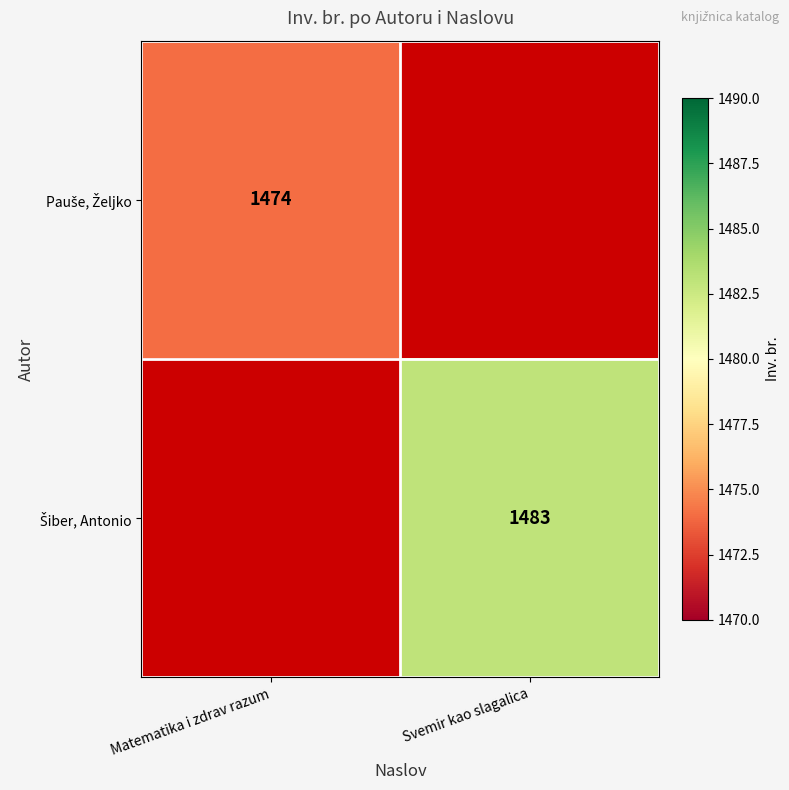

How many values in Pauše, Željko are above zero?

1